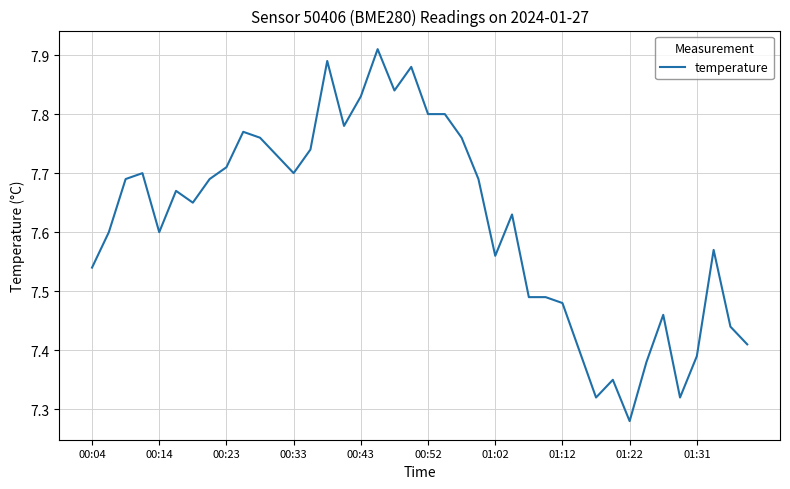

What is the difference between the maximum and minimum values?

0.6